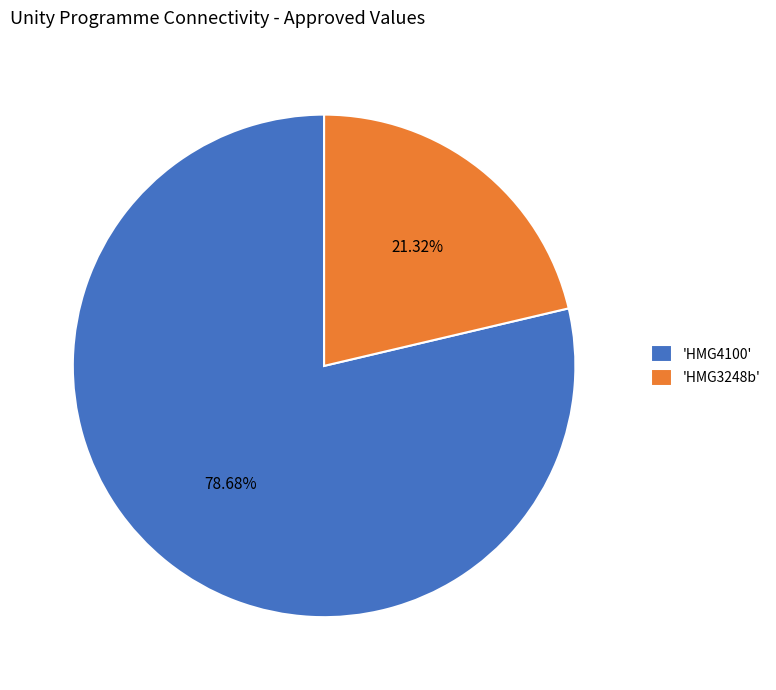

To the nearest percent, what is the difference between the largest and smallest slice percentages?

57%